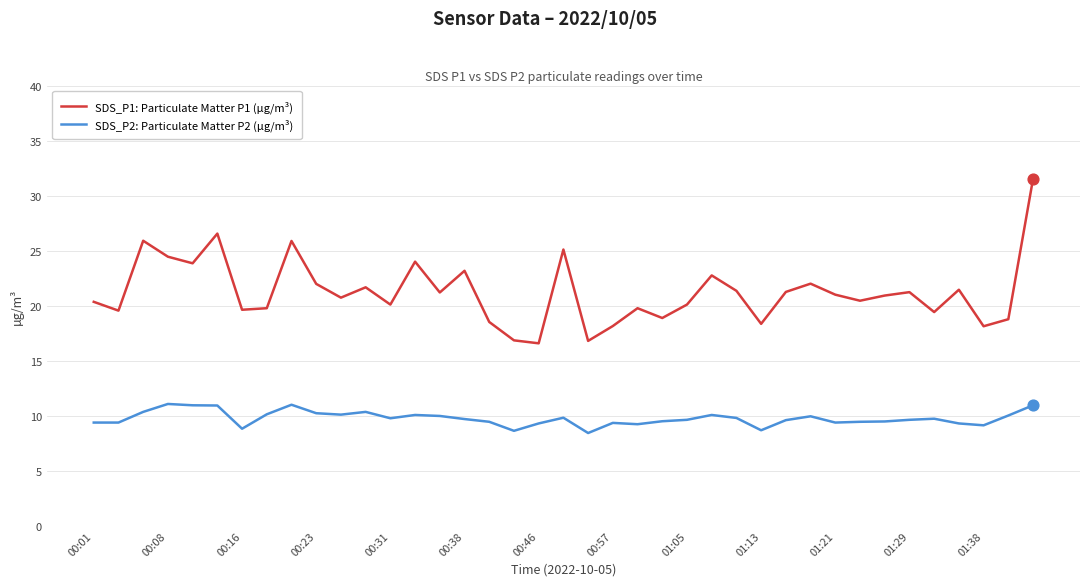

Which series has the largest total across all categories?

SDS_P1: Particulate Matter P1 (µg/m³)